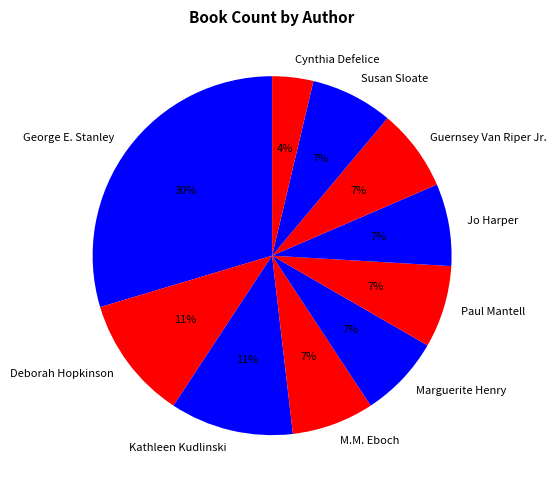

True or false: George E. Stanley accounts for 22% of the total.

False